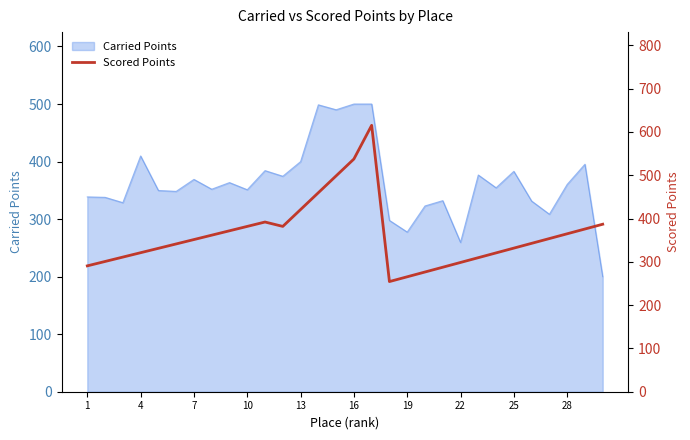

The value of Carried Points at 1 is 338.6. True or false?

True